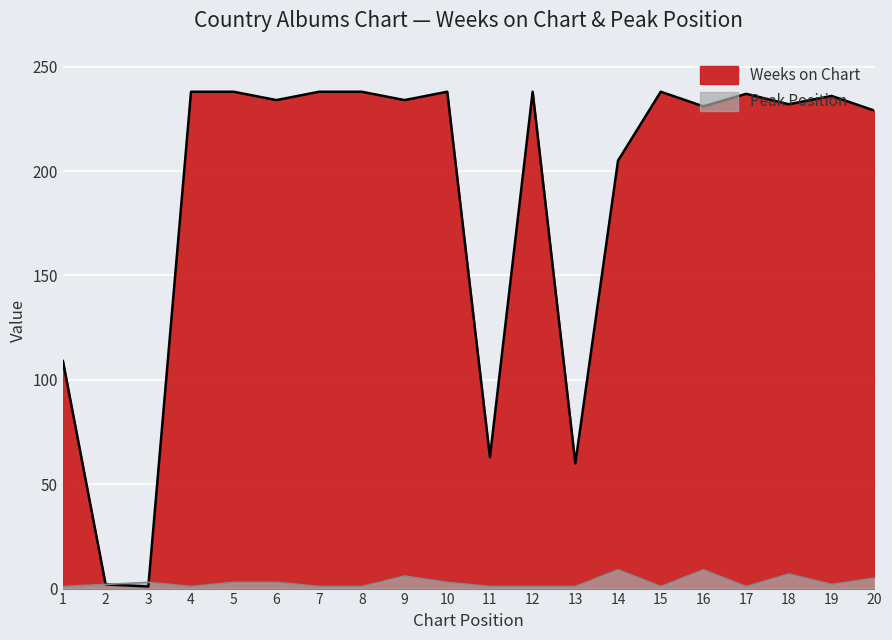

Which category has the highest value across all series?

4